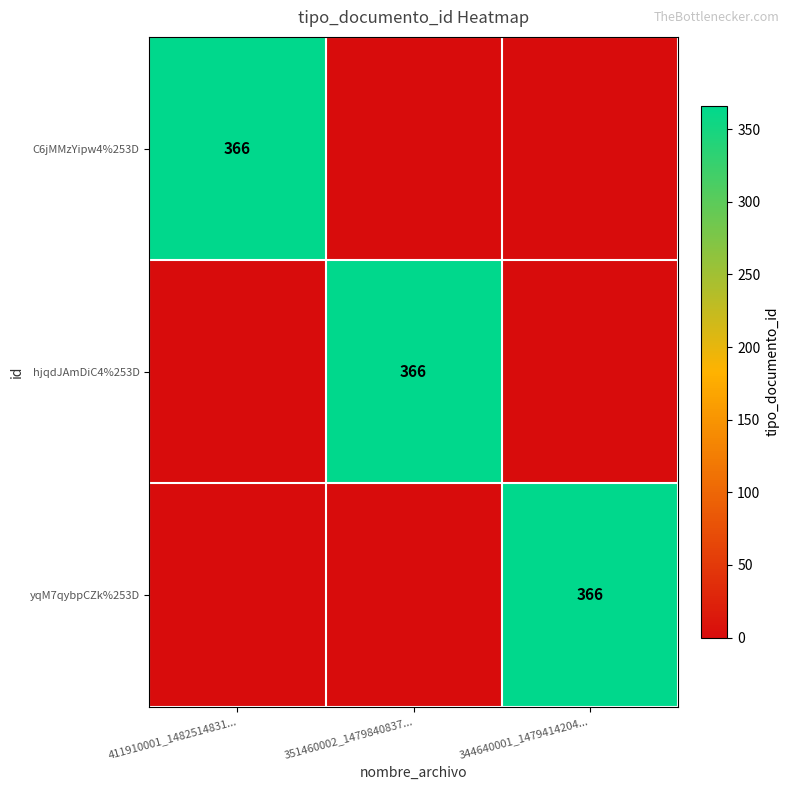

Is it true that hjqdJAmDiC4%253D equals 366 at 351460002_1479840837...?

True